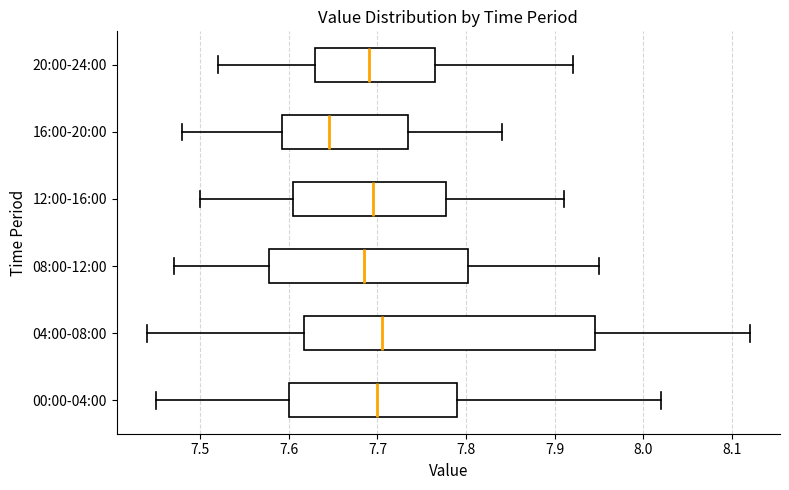

Which box has the furthest to the left median line?

16:00-20:00